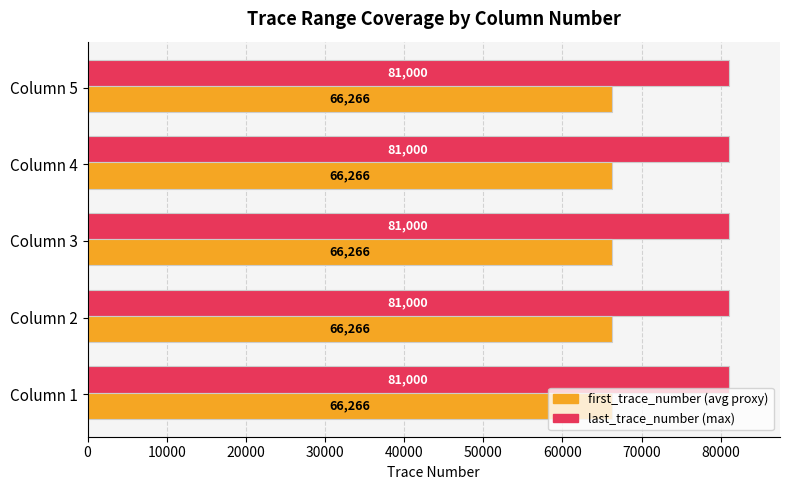

What is the greatest value displayed?

81000.0